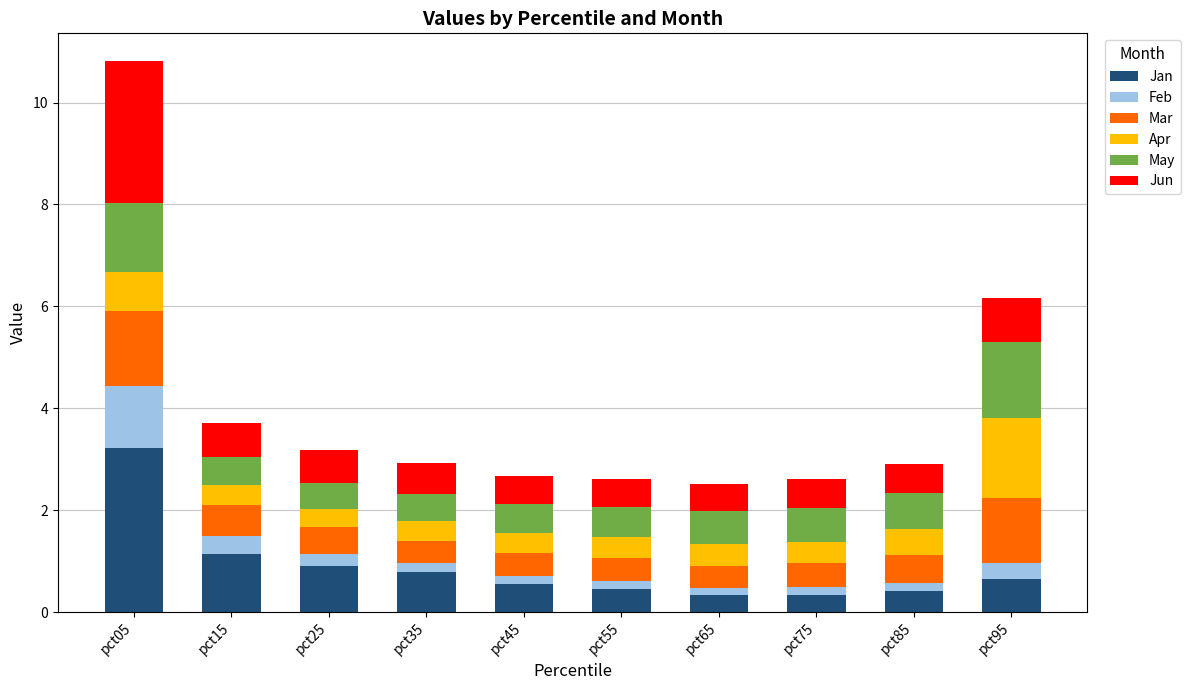

At which category is the sum across all series the highest?

pct05